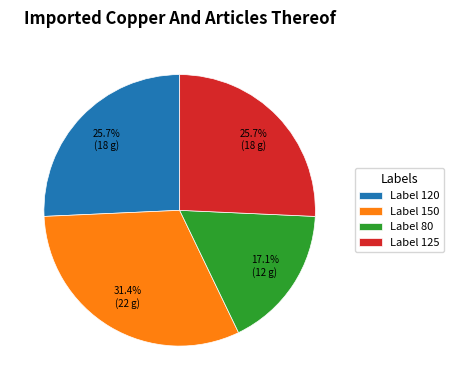

Approximately how many times larger is the value at Label 125 compared to Label 150?

0.8